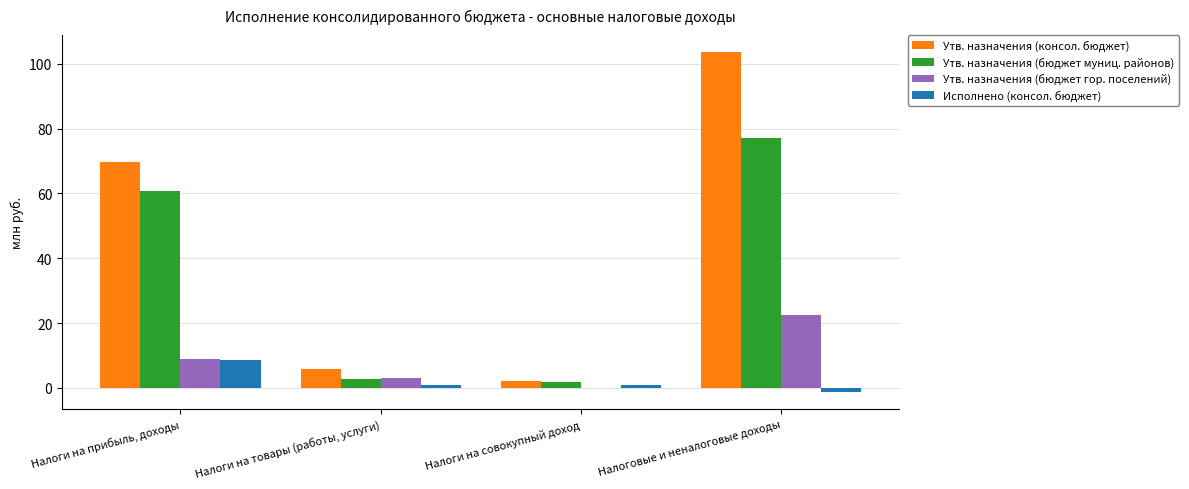

Between Налоги на прибыль, доходы and Налоговые и неналоговые доходы, which series saw the biggest shift?

Утв. назначения (консол. бюджет)